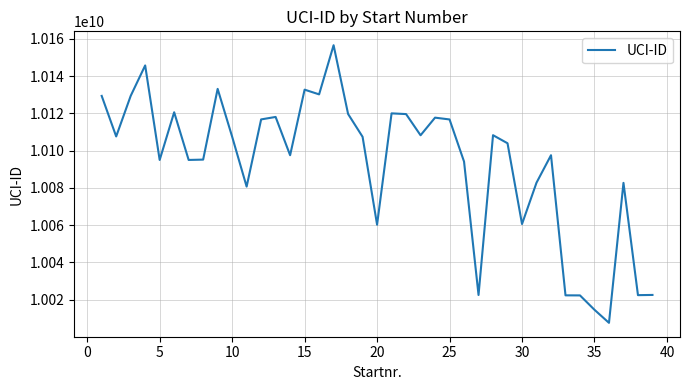

What is the minimum value shown in the chart?

10007555068